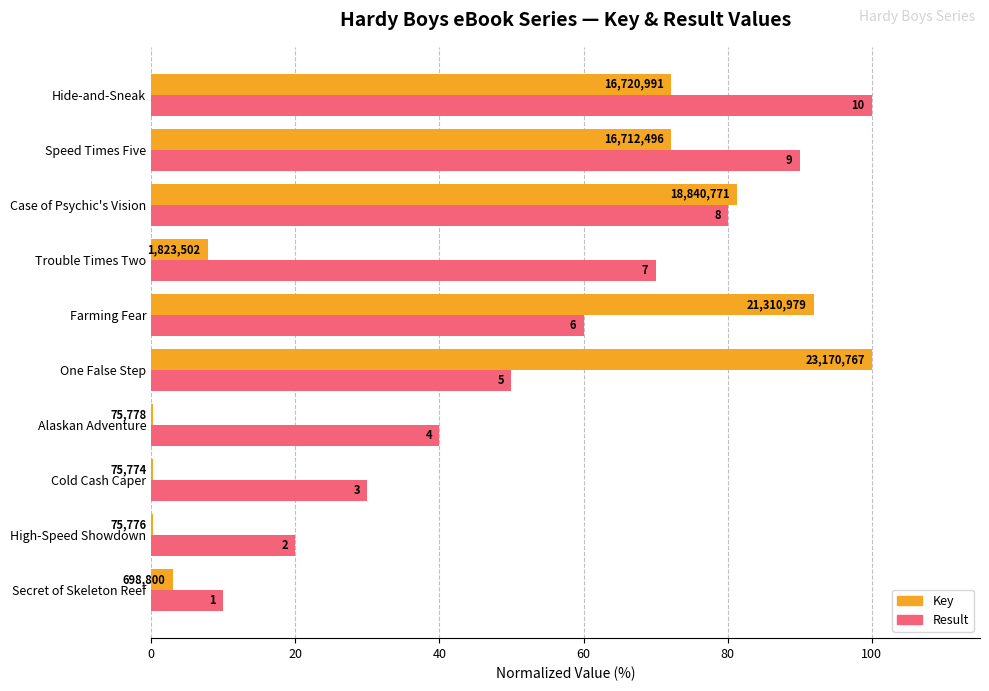

Reading right to left, extract all data points from this chart.

Key (normalized %): 72.2	72.1	81.3	7.9	92.0	100.0	0.3	0.3	0.3	3.0
Result (normalized %): 100.0	90.0	80.0	70.0	60.0	50.0	40.0	30.0	20.0	10.0